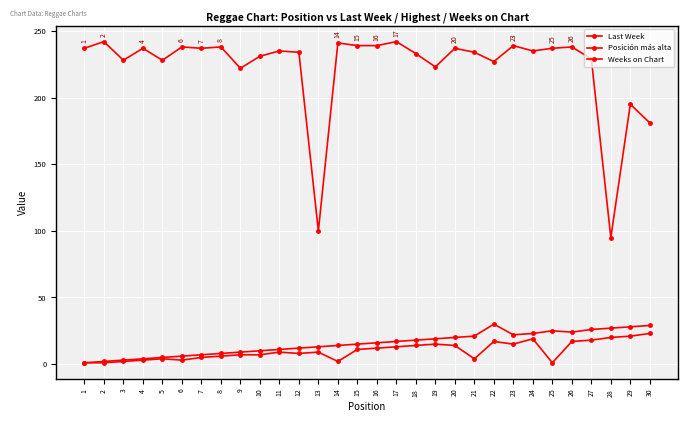

The value of Posición más alta at 1 is 1. True or false?

True